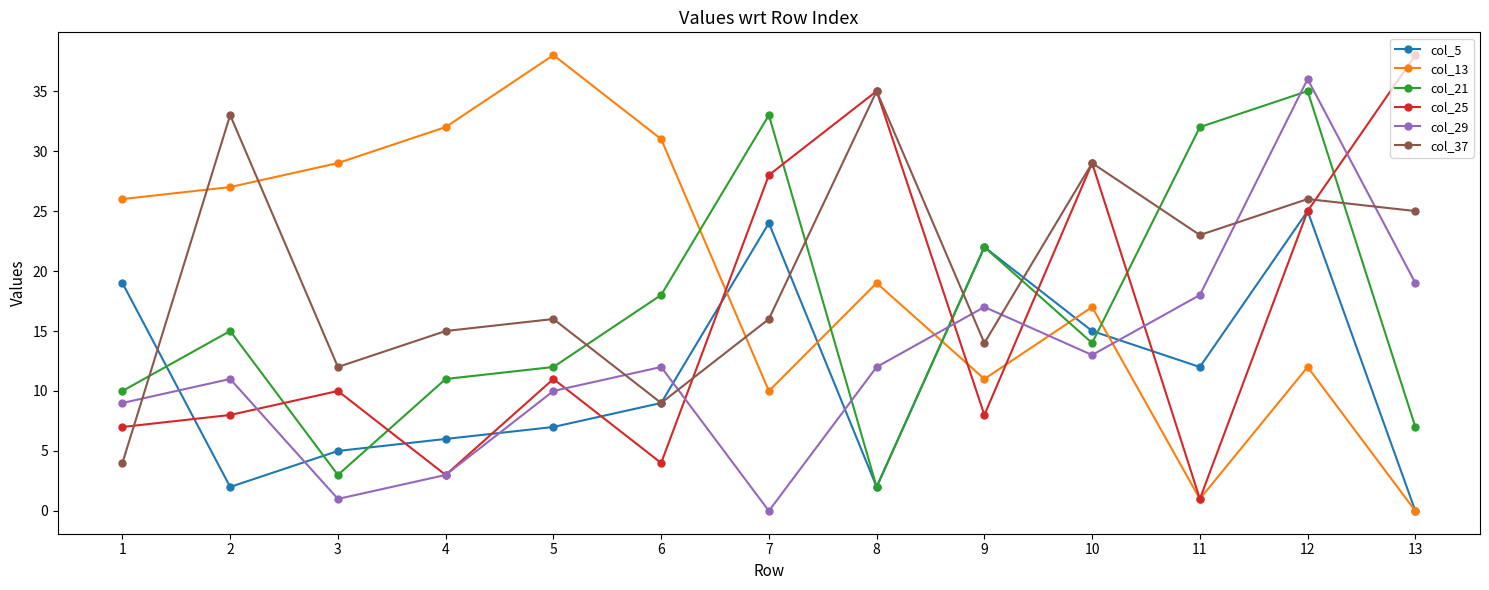

What is the highest value of the col_29 series?

36